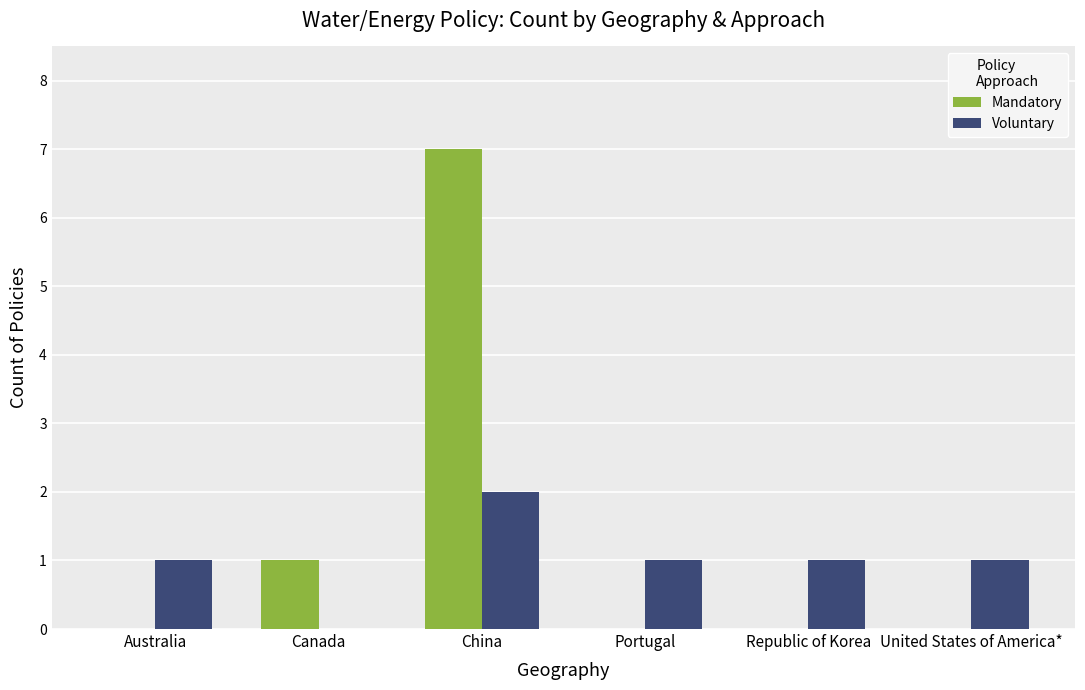

What is the sum of the Voluntary values at United States of America* and China?

3